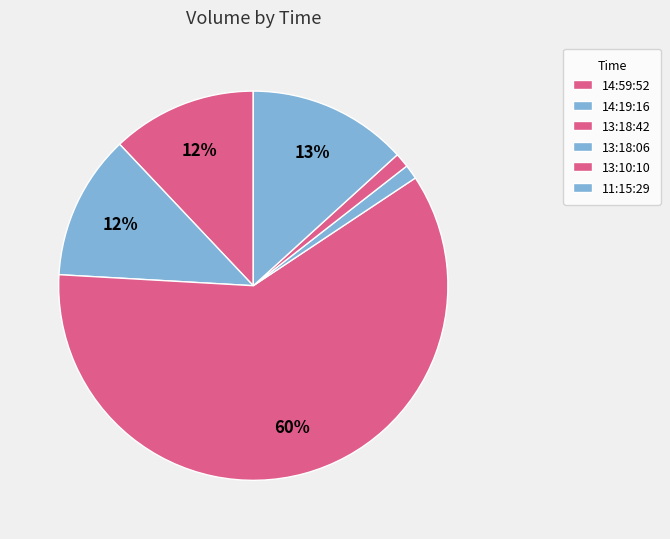

What percentage do 13:10:10 and 11:15:29 together represent?

14.5%